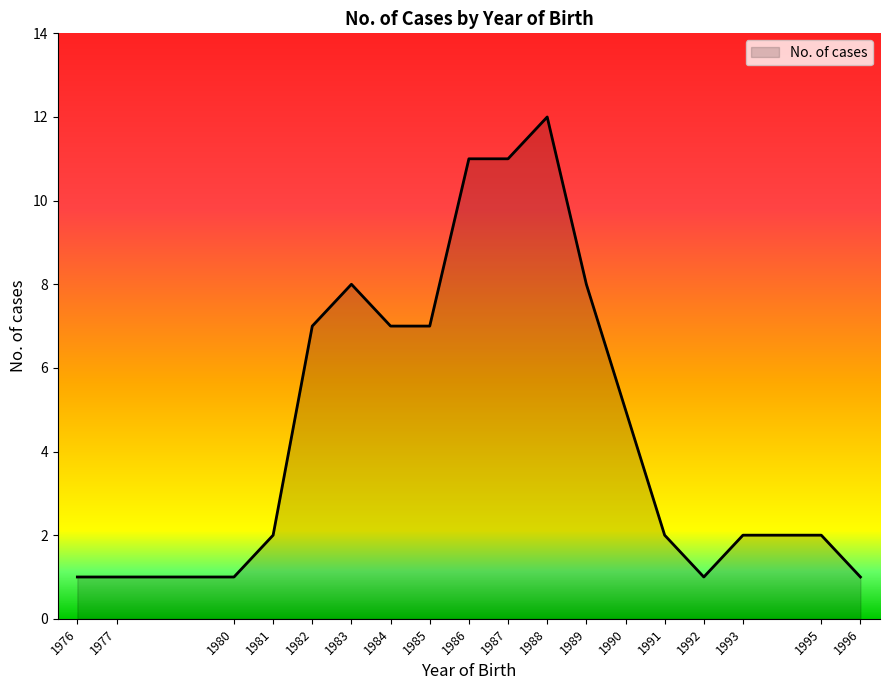

Count the number of categories in the chart.

18